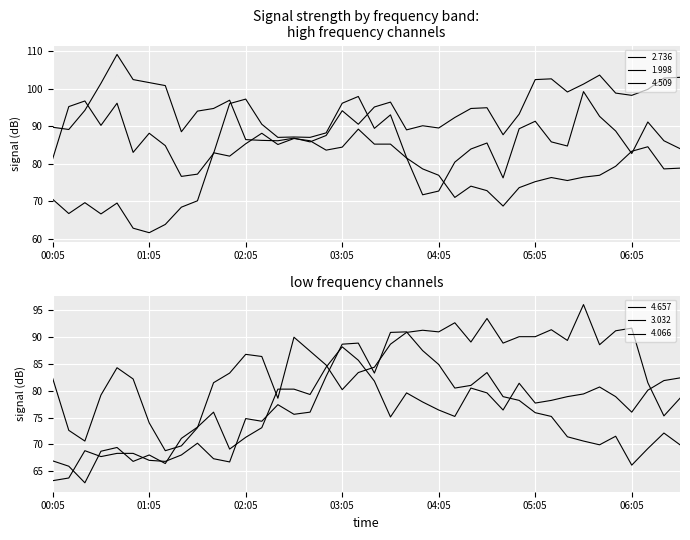

At which category is the sum across all series the highest?

19